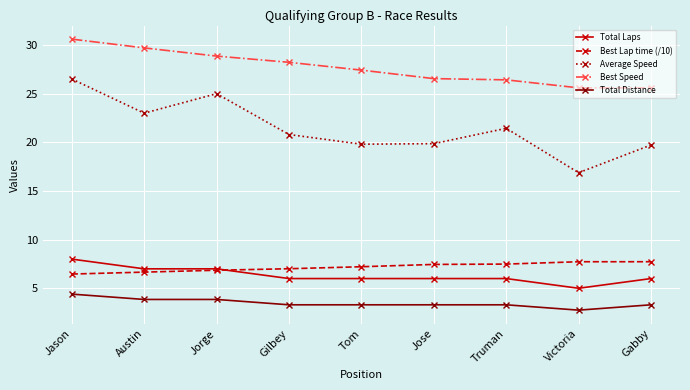

Count the number of data series in this chart.

5